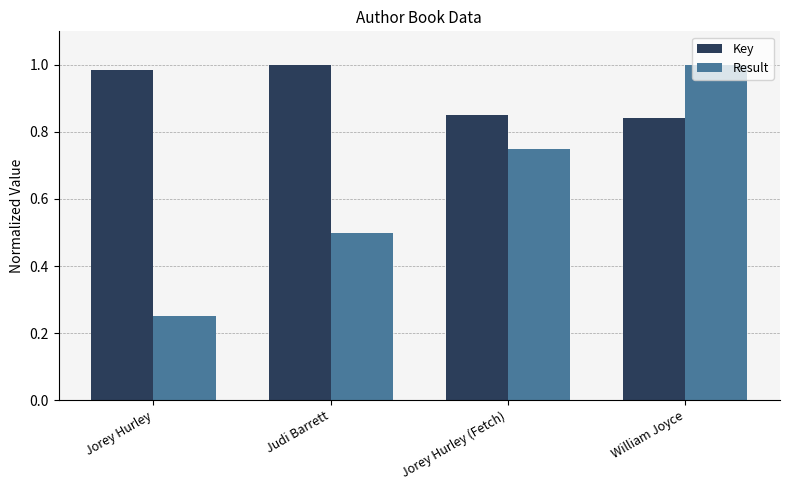

Are the bars grouped side by side (vs. stacked)?

Yes